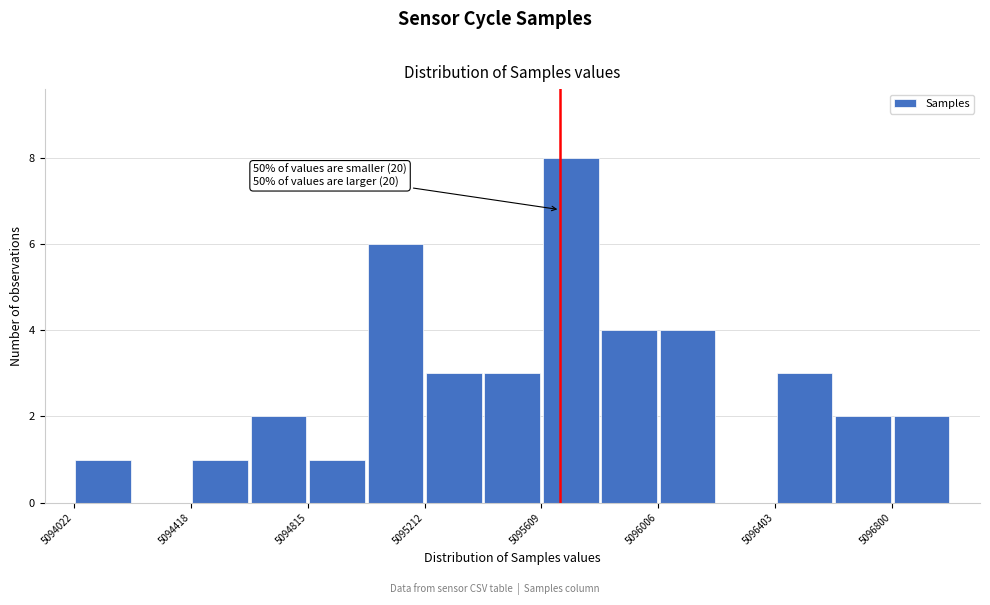

Around what value on the x-axis is the tallest bar? Give the approximate position of its centre, as read against the axis.

5095700